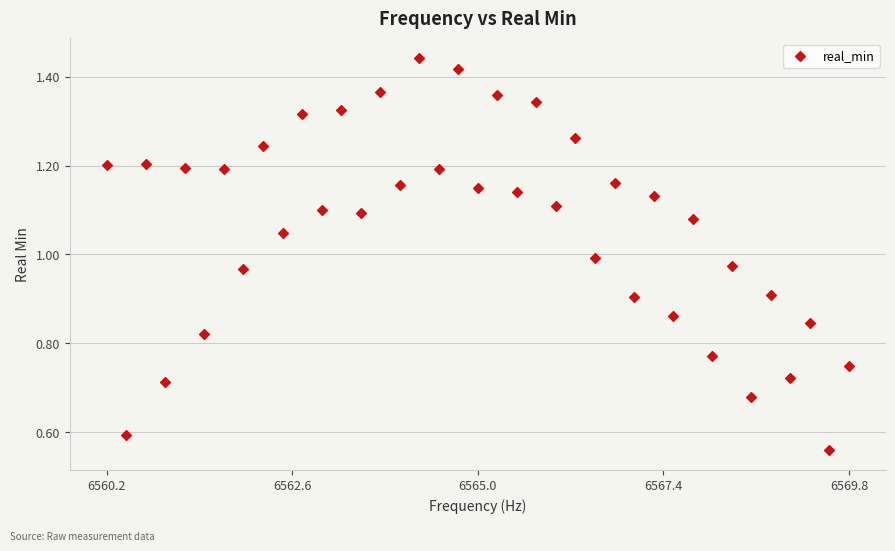

What is the range of X values (max minus min)?

9.5